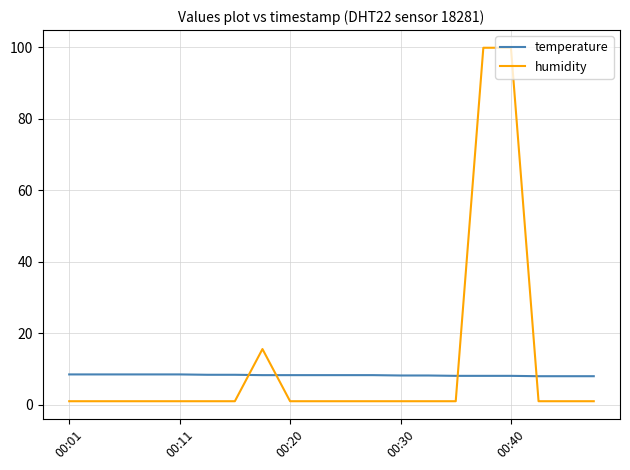

What is the lowest value of the temperature series?

8.0